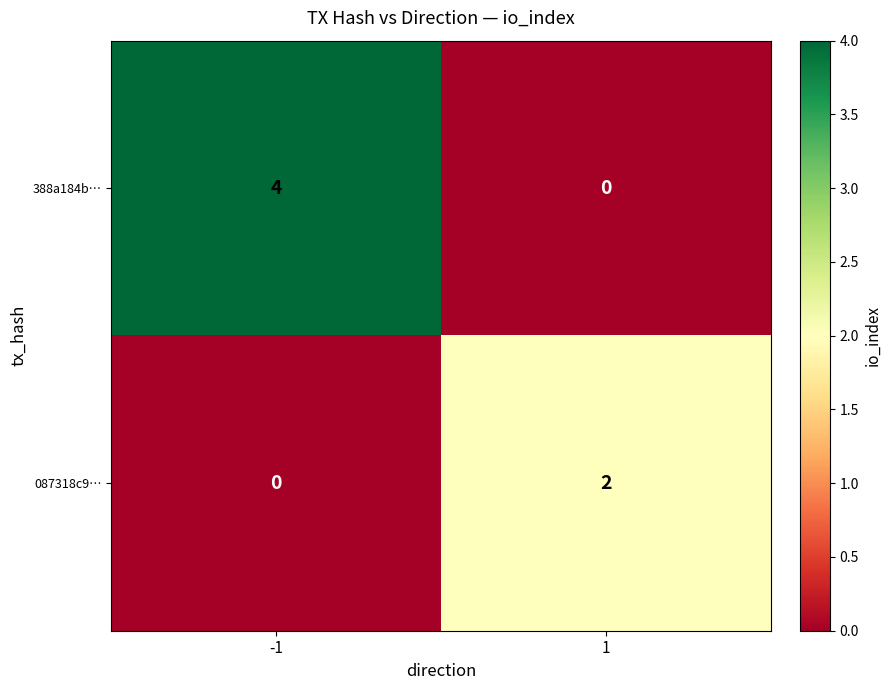

At -1, list the series in order from smallest to largest.

087318c9…, 388a184b…